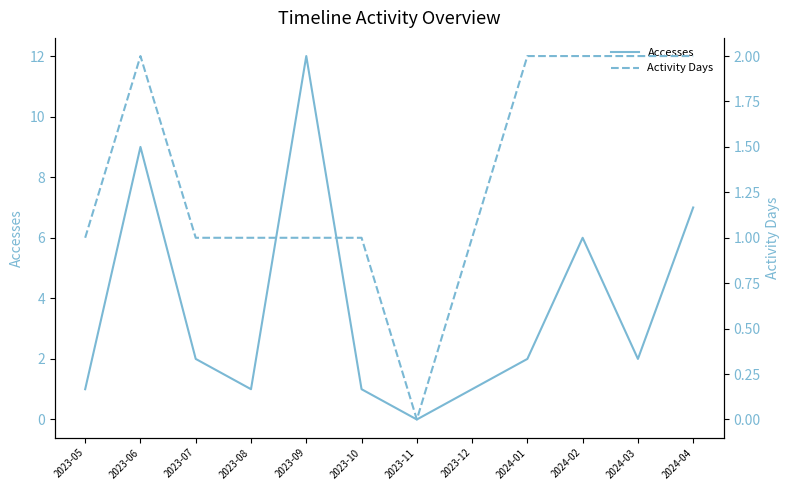

How many lines are shown in the chart?

2